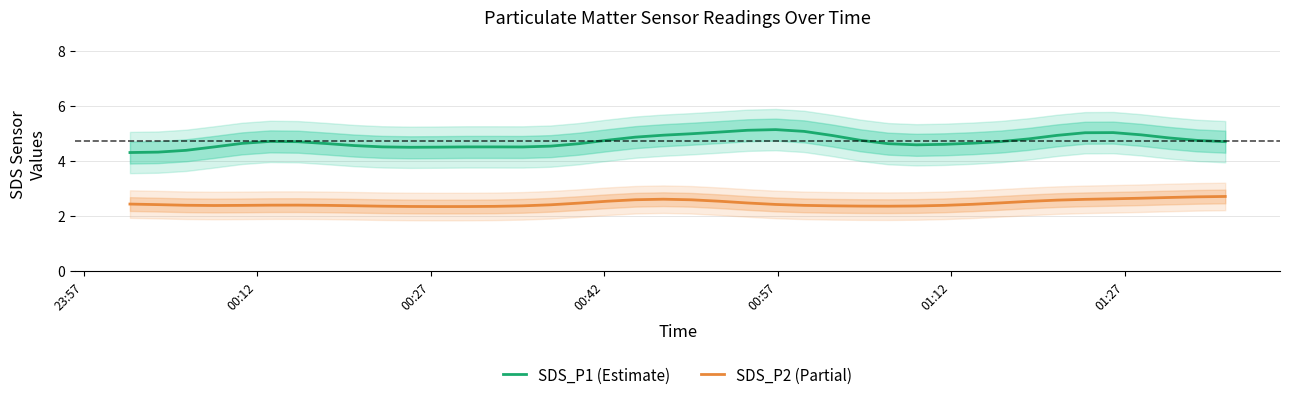

What is the minimum value for SDS_P1 (Estimate)?

4.3